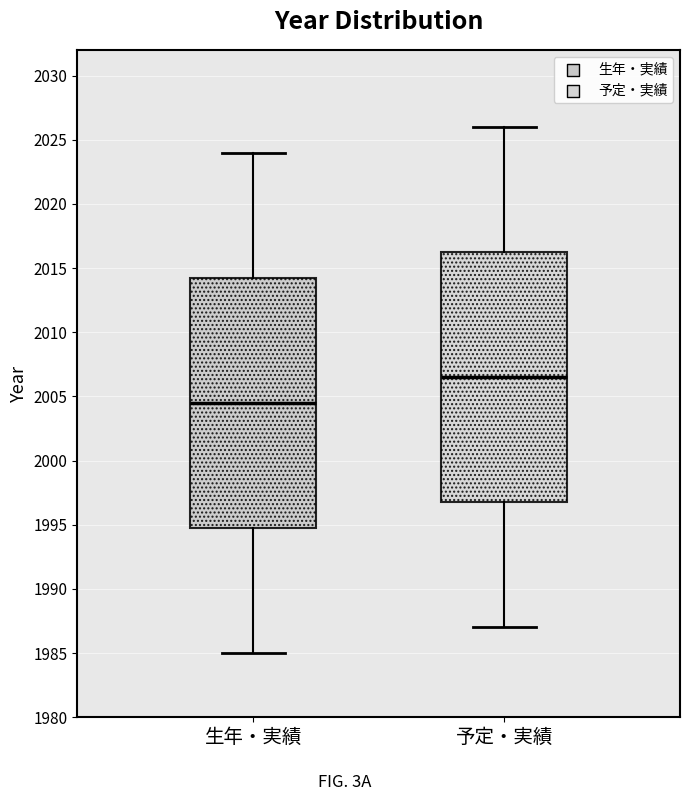

Reading left to right, read every box against the y-axis: the position of its median line, the range the box covers, and the ends of its whiskers. The values are not printed on the chart, so give them approximately, as read against the axis.

生年・実績: median 2004.5, box 1995.0 to 2014.5, whiskers 1985.0 to 2024.0
予定・実績: median 2006.5, box 1997.0 to 2016.5, whiskers 1987.0 to 2026.0